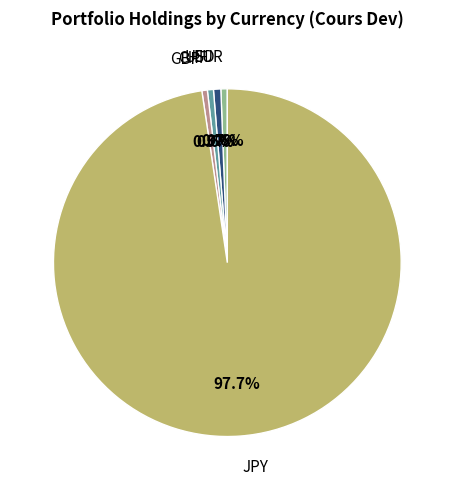

Is there any slice that represents more than half of the pie?

Yes